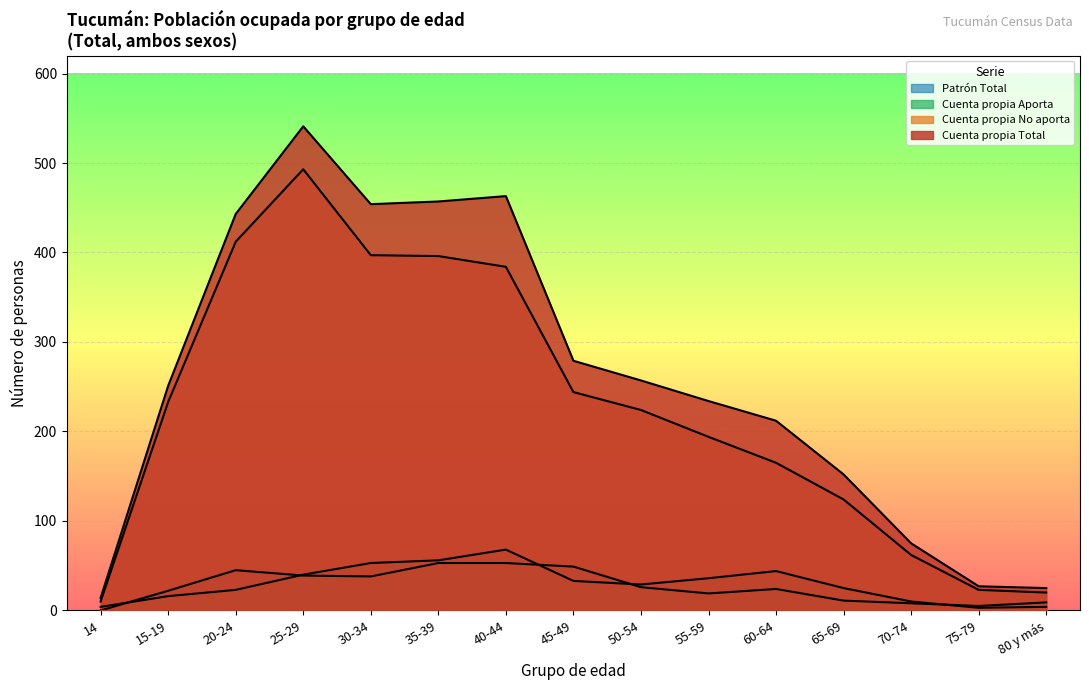

What is the sum of all Cuenta propia No aporta values?

3381